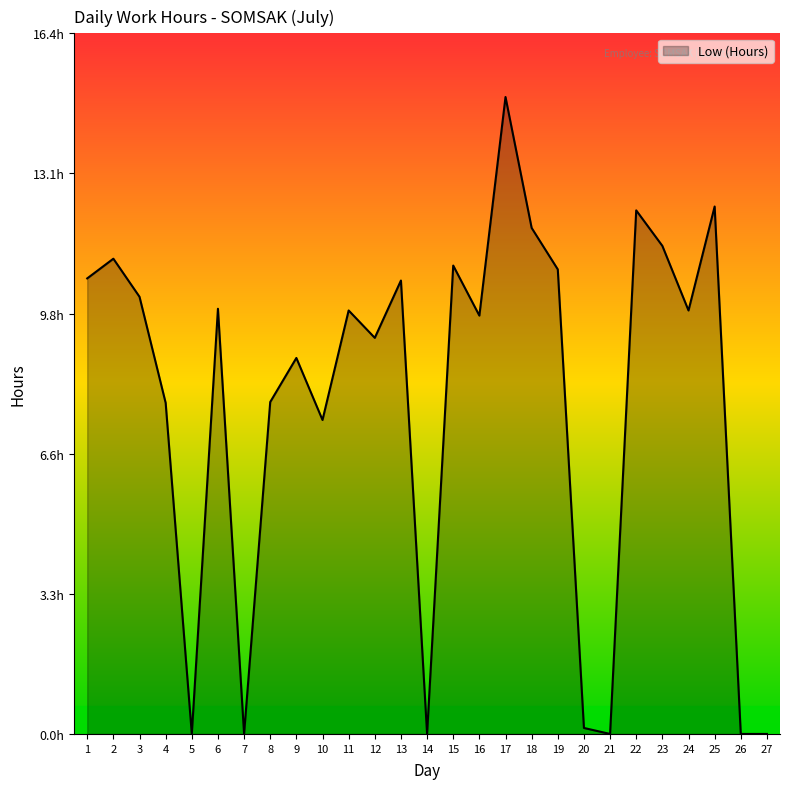

What is the change in value from 7 to 24?

+9.9